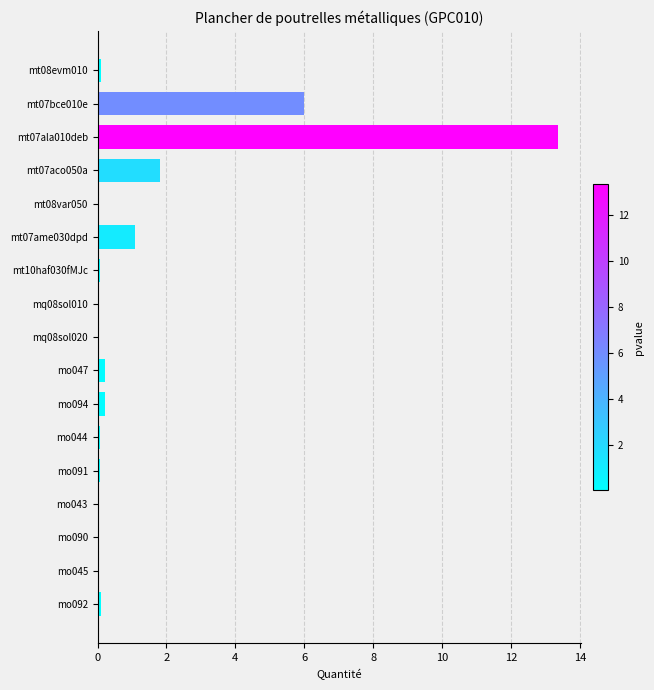

What is the sum of all values?

23.2